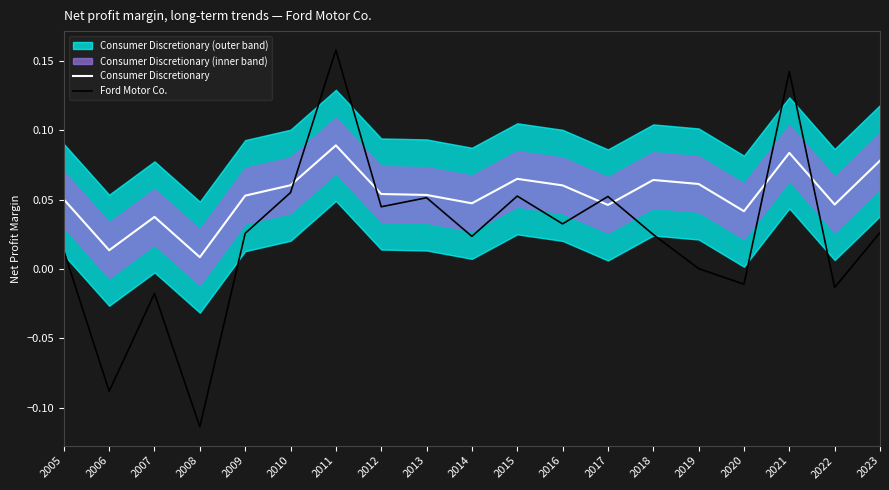

What is the spread (max minus min) of values at 2021?

0.1